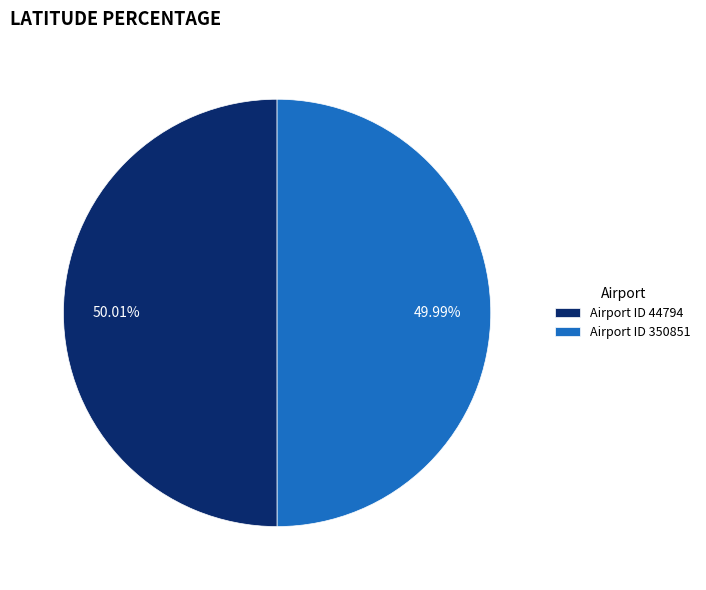

Approximately how many times larger is the value at Airport ID 44794 compared to Airport ID 350851?

1.0